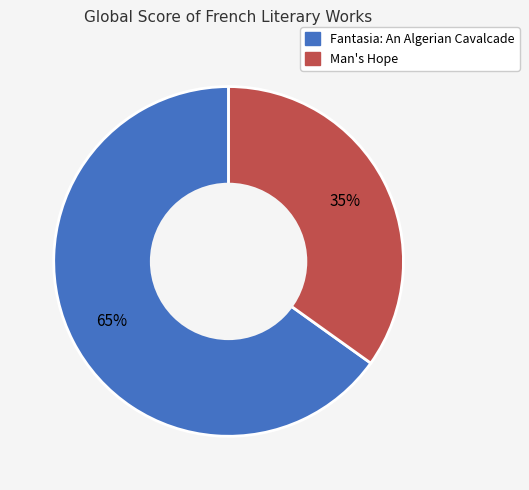

To the nearest percent, what portion does Fantasia: An Algerian Cavalcade represent?

65%